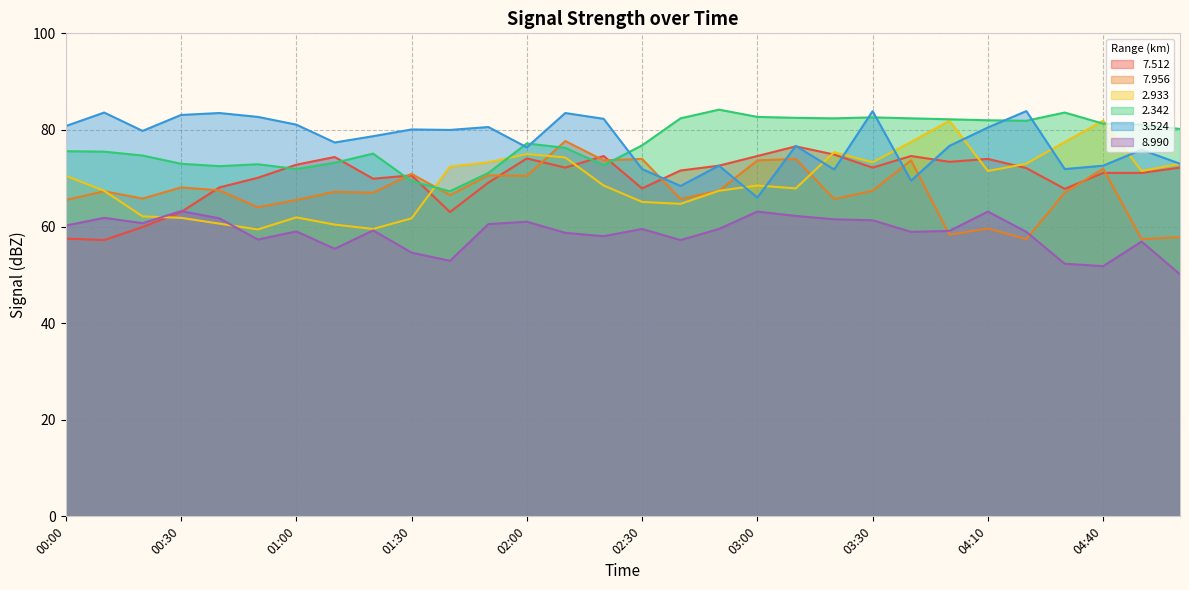

At how many categories does at least one series exceed 67?

30